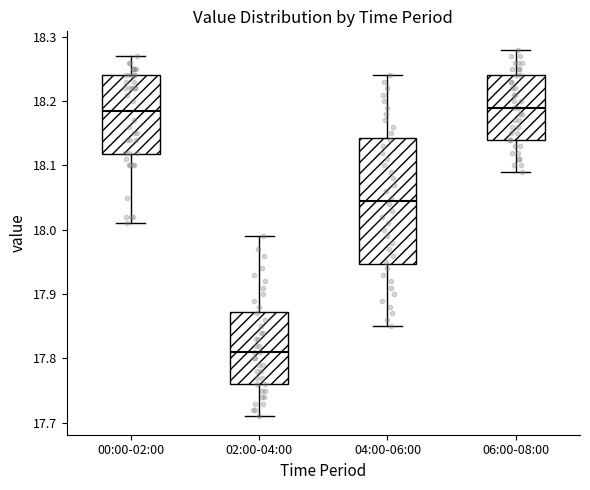

Where does the upper whisker of the box for 06:00-08:00 end on the y-axis? The values are not printed on the chart, so give them approximately, as read against the axis.

18.28